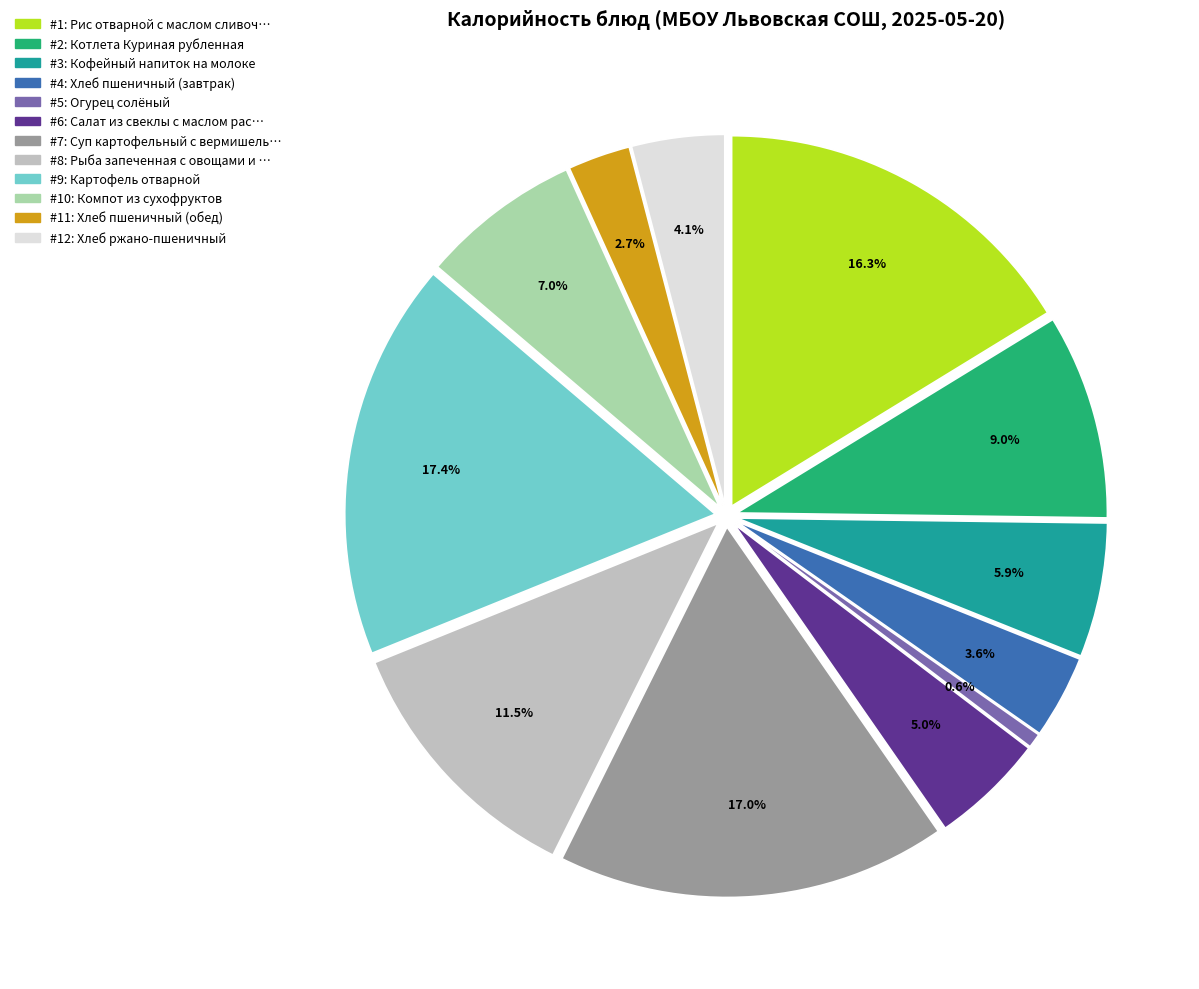

How many slices are in this pie chart?

12